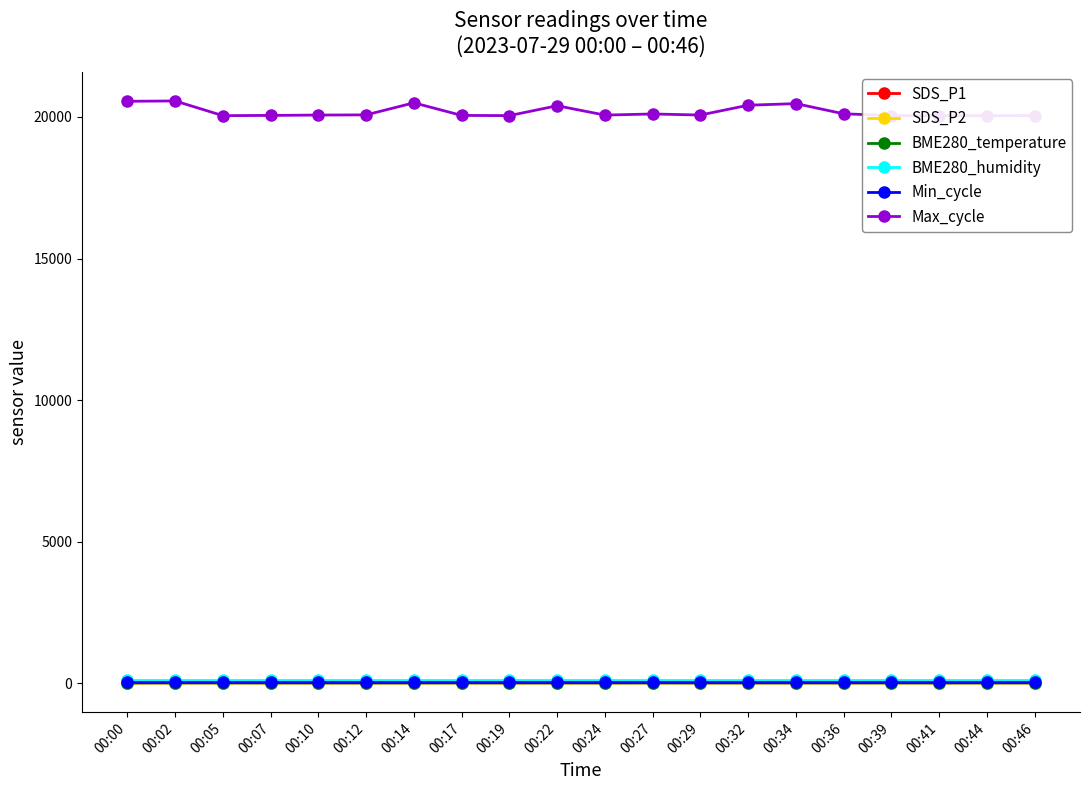

True or false: BME280_temperature and BME280_humidity intersect in this chart.

False